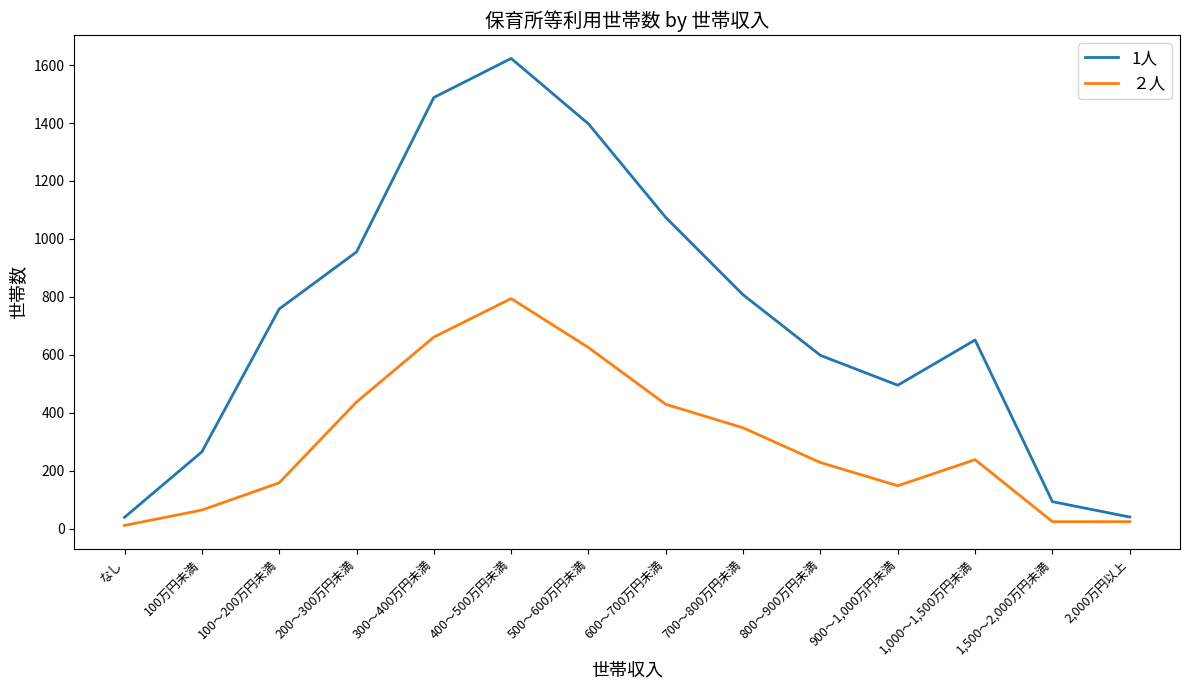

How many lines are shown in the chart?

2